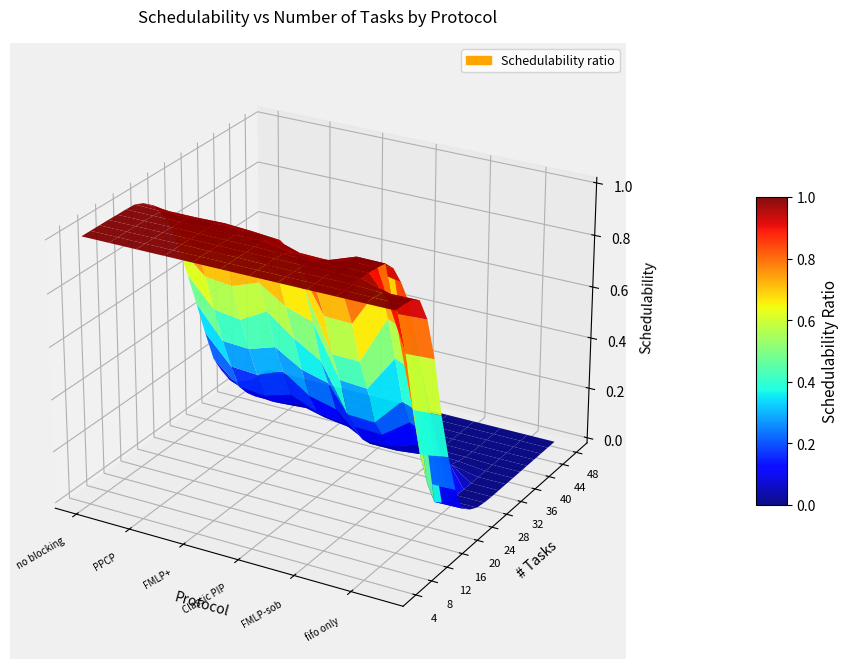

Reading left to right, extract all data points from this chart.

no blocking: 1.0	1.0	1.0	1.0	1.0	1.0	1.0	1.0	1.0	0.9	0.8	0.7	0.6	0.5	0.3	0.2	0.1	0.1	0.0	0.0	0.0	0.0	0.0
PIP: 1.0	1.0	1.0	1.0	1.0	1.0	1.0	1.0	0.9	0.9	0.8	0.6	0.5	0.3	0.2	0.1	0.1	0.0	0.0	0.0	0.0	0.0	0.0
PPCP: 1.0	1.0	1.0	1.0	1.0	1.0	1.0	1.0	0.9	0.9	0.8	0.6	0.5	0.3	0.2	0.1	0.1	0.0	0.0	0.0	0.0	0.0	0.0
FMLP: 1.0	1.0	1.0	1.0	1.0	1.0	1.0	1.0	0.9	0.9	0.8	0.7	0.5	0.4	0.3	0.1	0.1	0.0	0.0	0.0	0.0	0.0	0.0
FMLP+: 1.0	1.0	1.0	1.0	1.0	1.0	1.0	1.0	0.9	0.9	0.8	0.6	0.5	0.3	0.2	0.1	0.0	0.0	0.0	0.0	0.0	0.0	0.0
PRSB: 1.0	1.0	1.0	1.0	1.0	1.0	1.0	1.0	0.9	0.8	0.7	0.6	0.4	0.3	0.2	0.1	0.0	0.0	0.0	0.0	0.0	0.0	0.0
Classic PIP: 1.0	1.0	1.0	1.0	1.0	1.0	1.0	0.9	0.8	0.7	0.5	0.4	0.2	0.1	0.1	0.0	0.0	0.0	0.0	0.0	0.0	0.0	0.0
Classic PPCP: 1.0	1.0	1.0	1.0	1.0	1.0	1.0	0.9	0.8	0.7	0.5	0.4	0.2	0.1	0.1	0.0	0.0	0.0	0.0	0.0	0.0	0.0	0.0
FMLP-sob: 1.0	1.0	1.0	1.0	1.0	1.0	1.0	1.0	0.9	0.8	0.7	0.5	0.3	0.2	0.1	0.0	0.0	0.0	0.0	0.0	0.0	0.0	0.0
OMLP: 1.0	1.0	1.0	1.0	1.0	1.0	1.0	1.0	0.9	0.8	0.6	0.5	0.3	0.2	0.1	0.0	0.0	0.0	0.0	0.0	0.0	0.0	0.0
fifo only: 1.0	1.0	1.0	1.0	0.9	0.7	0.5	0.3	0.1	0.1	0.0	0.0	0.0	0.0	0.0	0.0	0.0	0.0	0.0	0.0	0.0	0.0	0.0
priority only: 1.0	1.0	1.0	1.0	0.9	0.7	0.5	0.3	0.2	0.1	0.0	0.0	0.0	0.0	0.0	0.0	0.0	0.0	0.0	0.0	0.0	0.0	0.0